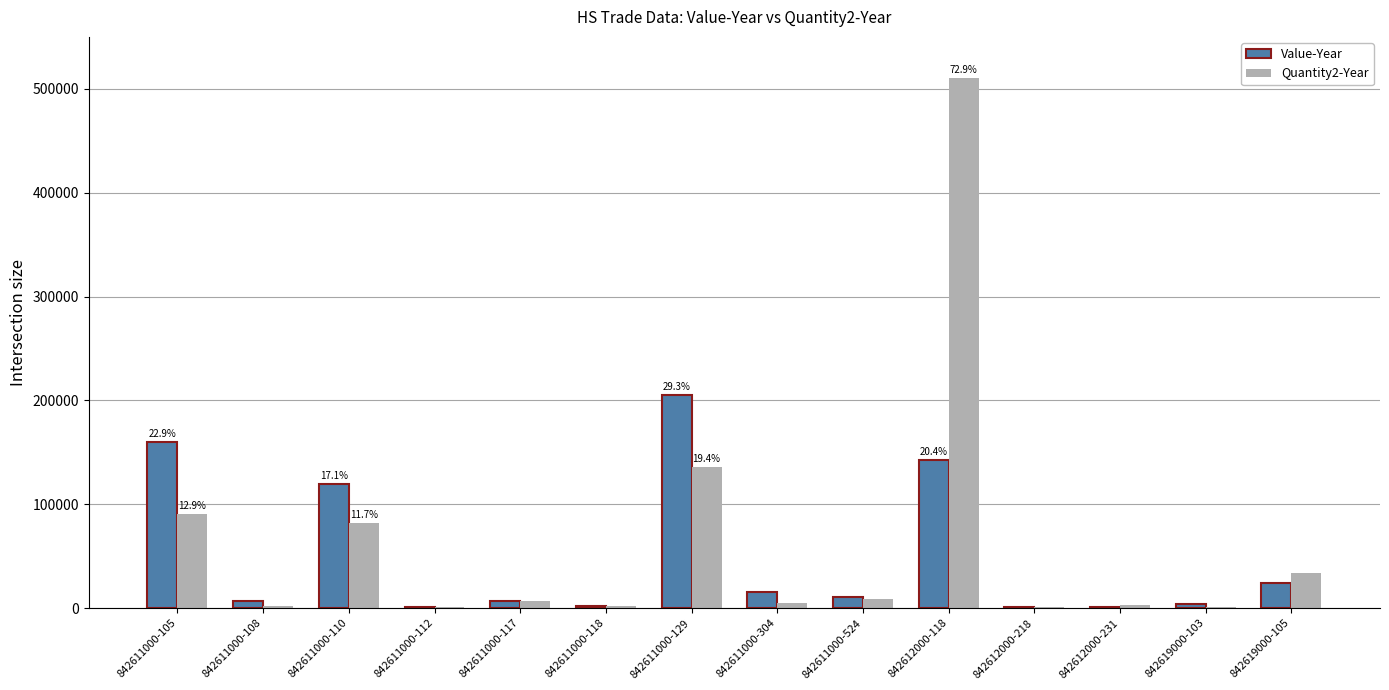

The Value-Year series shows 210442 at 842612000-118. True or false?

False